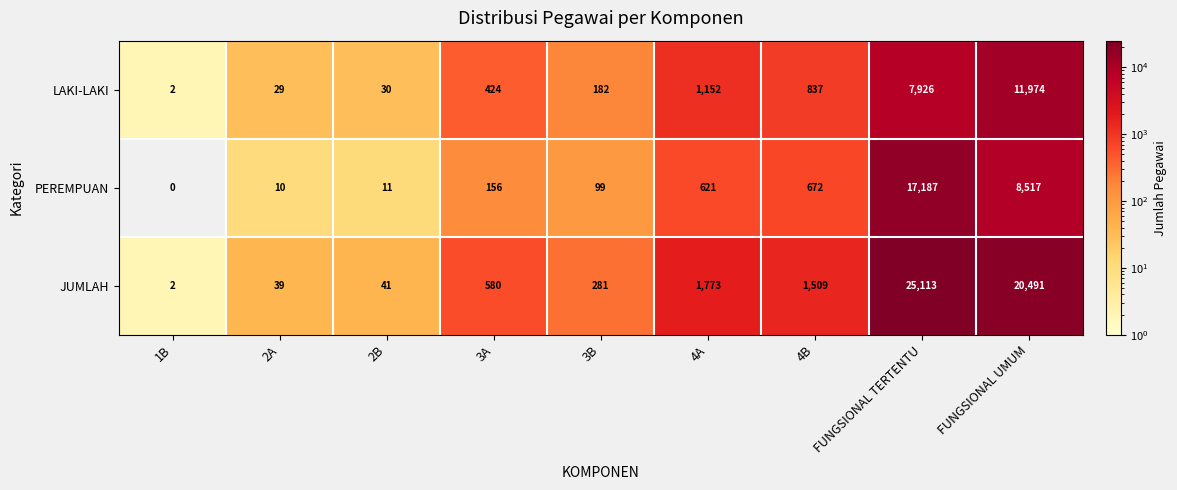

What is the difference between the second highest and minimum values in the LAKI-LAKI series?

7924